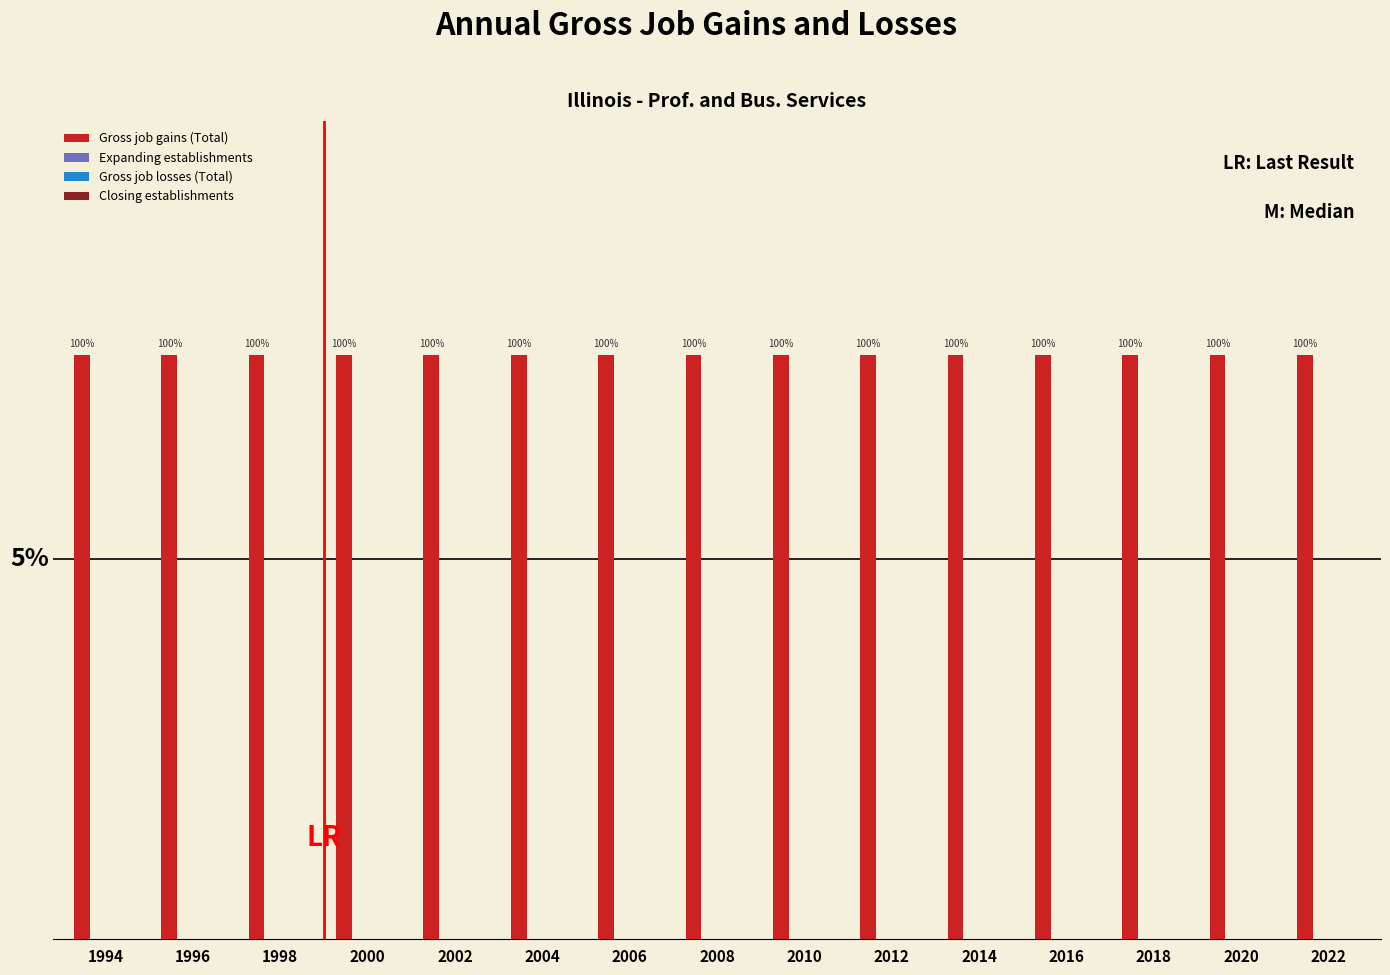

Rank the series by their maximum value, from highest to lowest.

Gross job gains (Total), Expanding establishments, Gross job losses (Total), Closing establishments